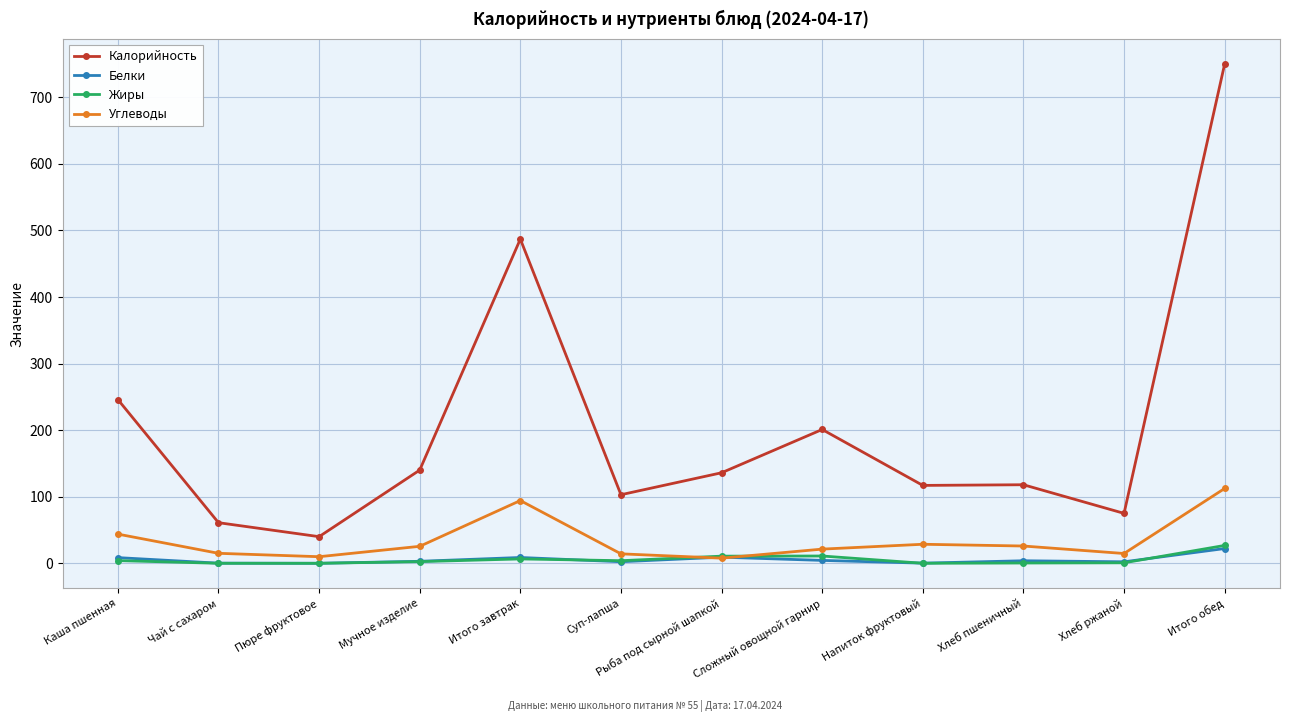

What is the label of the 5th point from the right?

Сложный овощной гарнир